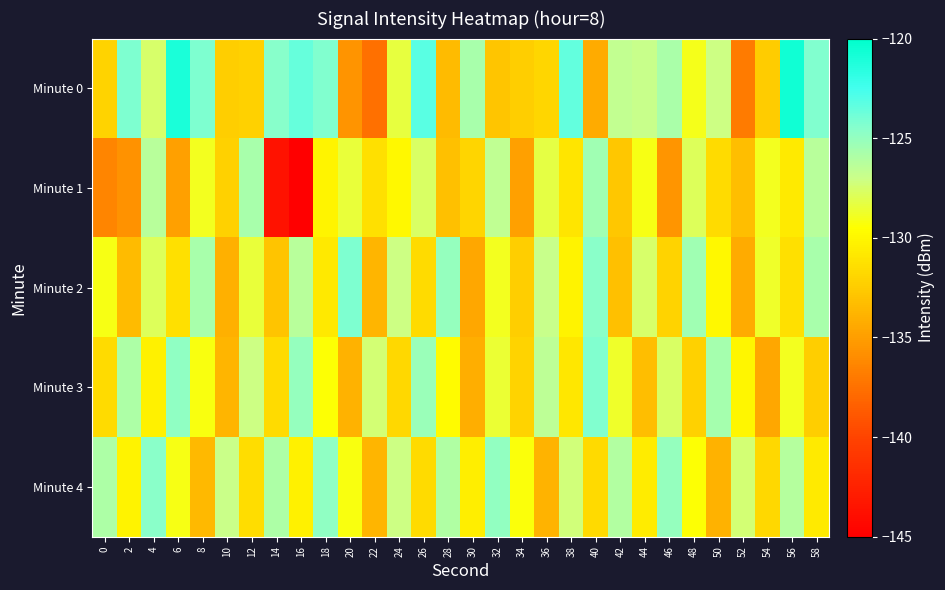

Which series has the widest spread of values?

Minute 1